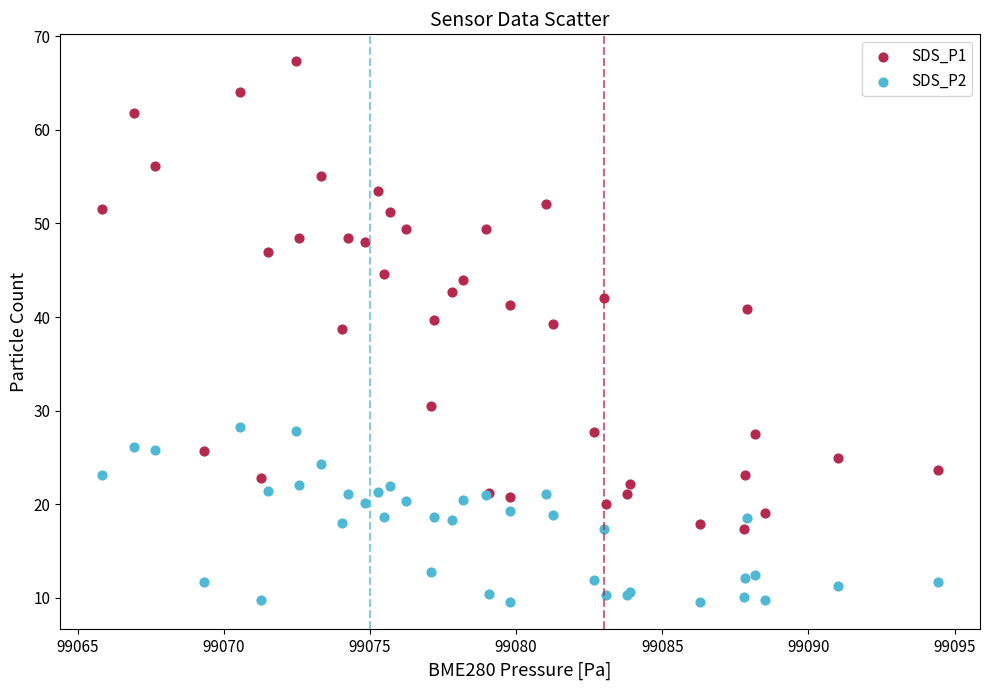

Which series contains the lowest Y value?

SDS_P2